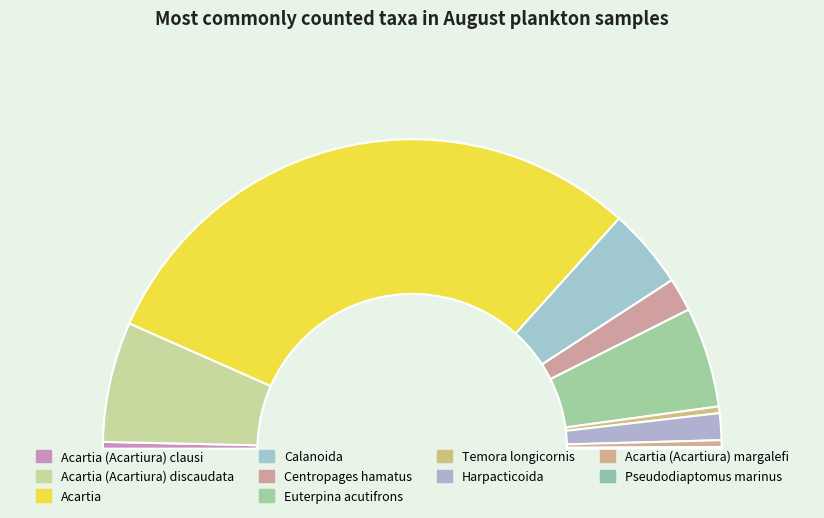

To the nearest percent, what is the average slice percentage?

10%